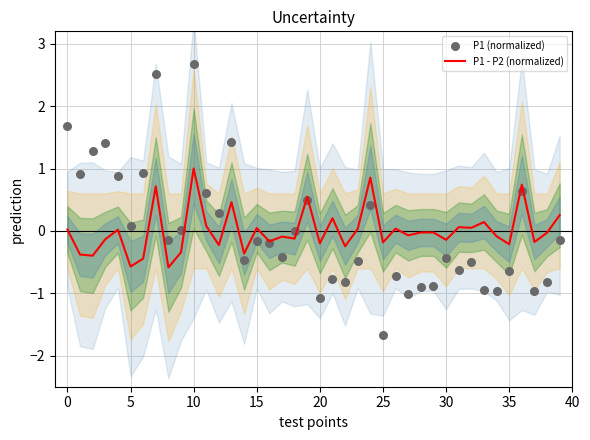

What is the total value across all series at 31?

-0.6